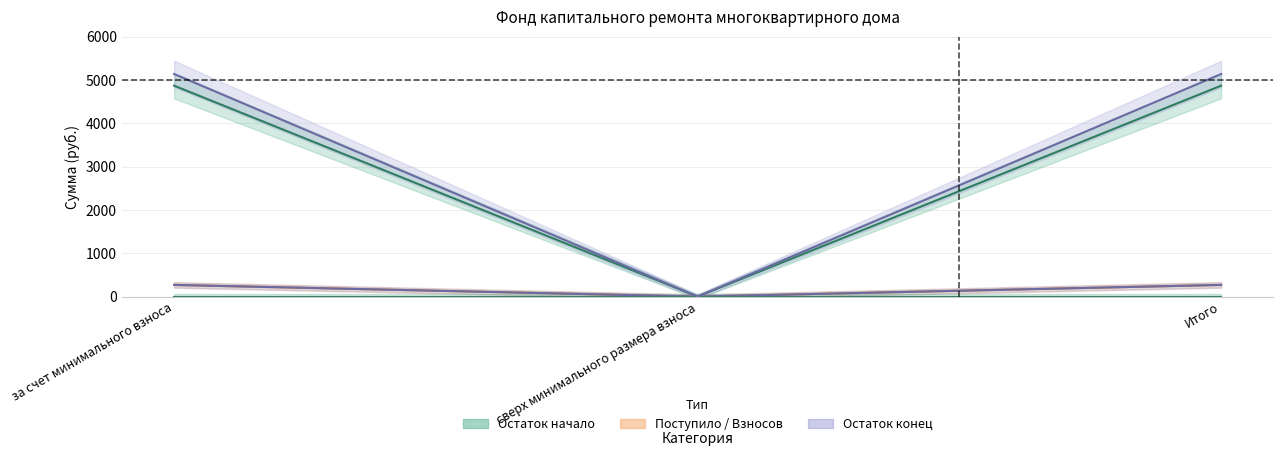

How many data points in Остаток начало are less than 4869?

1